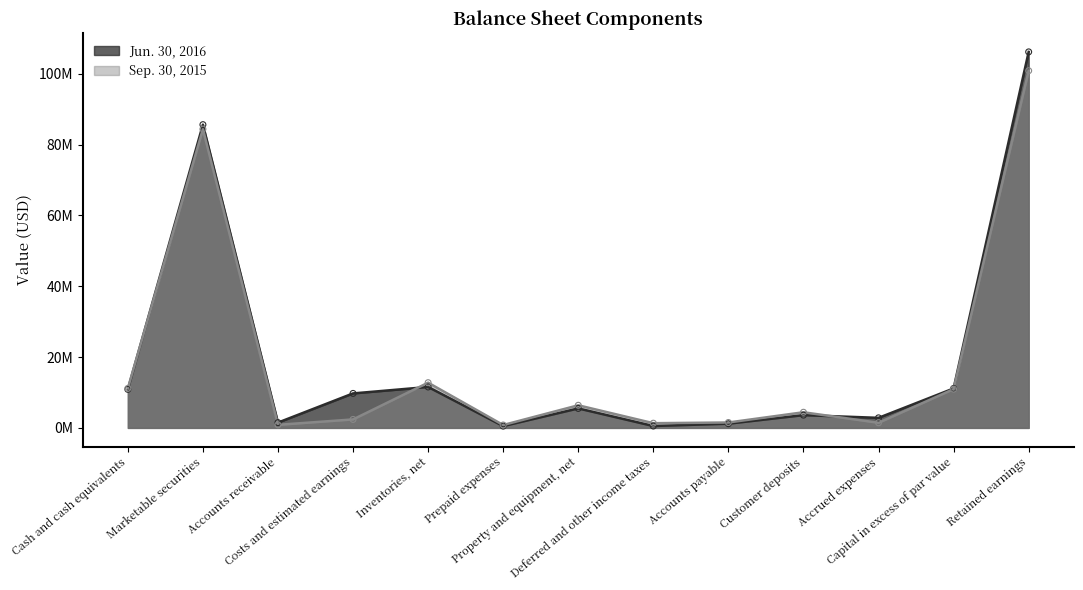

What are all the series names shown in the legend?

Jun. 30, 2016, Sep. 30, 2015